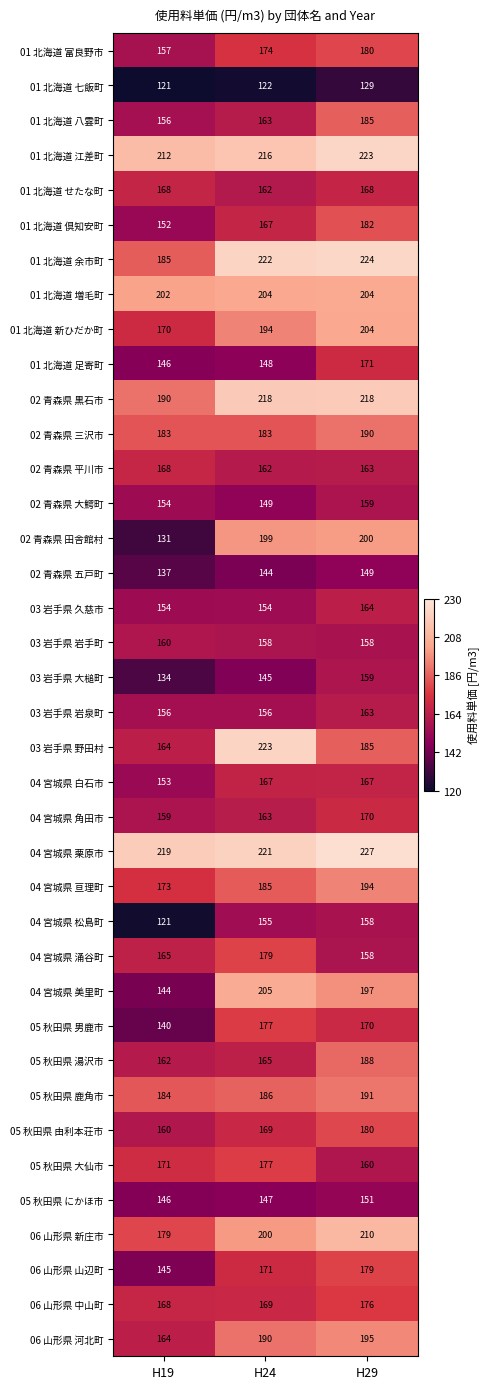

At which category is the sum across all series the highest?

H29